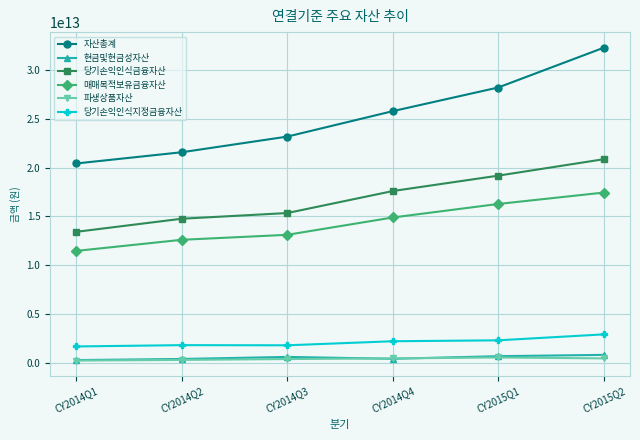

How many lines are shown in the chart?

6